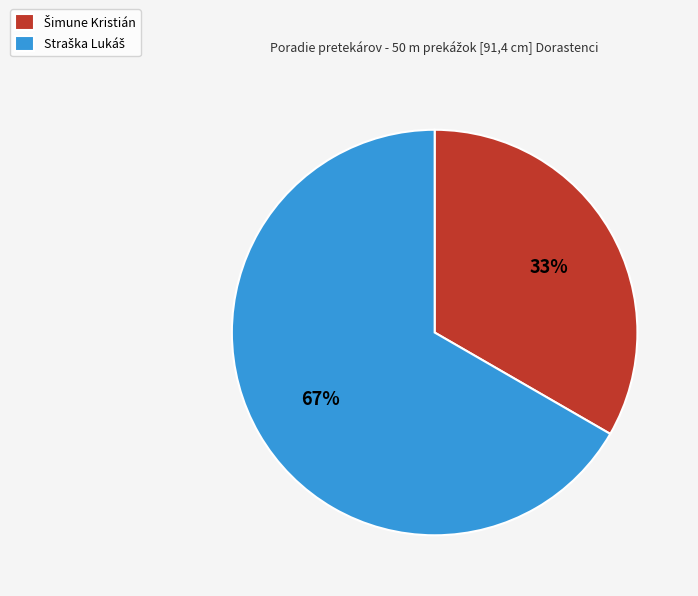

To the nearest percent, what is the average slice percentage?

50%